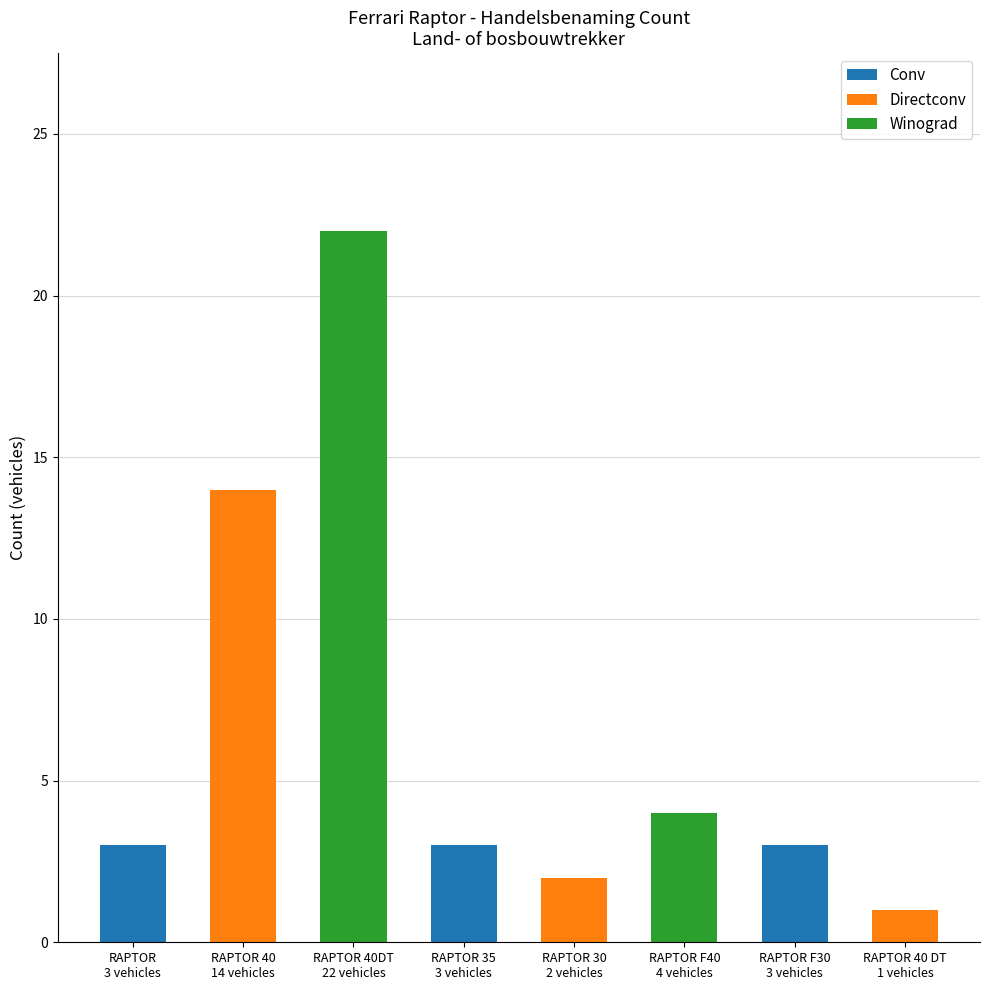

What is the sum of all Conv values?

9